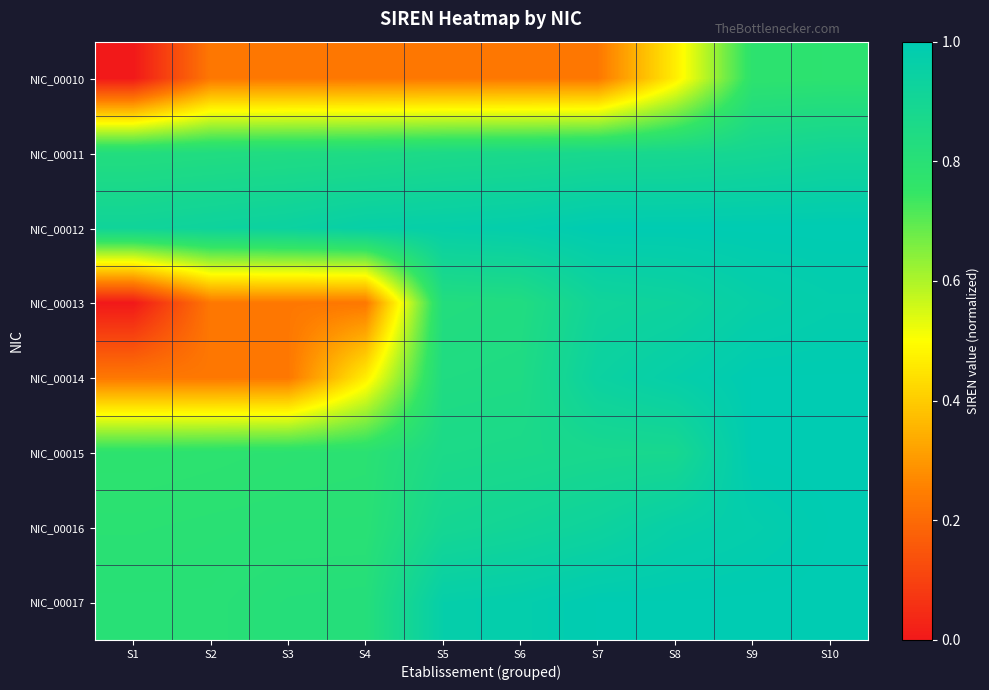

At how many categories does at least one series exceed 0?

10